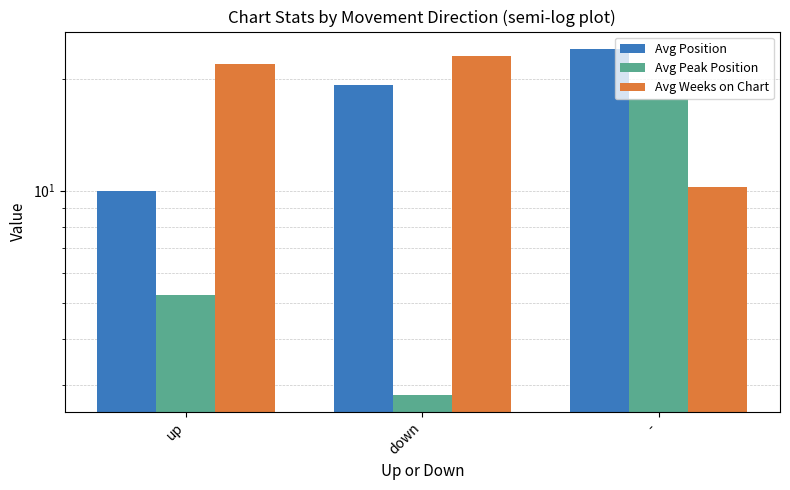

Read the Avg Position value at down.

19.2